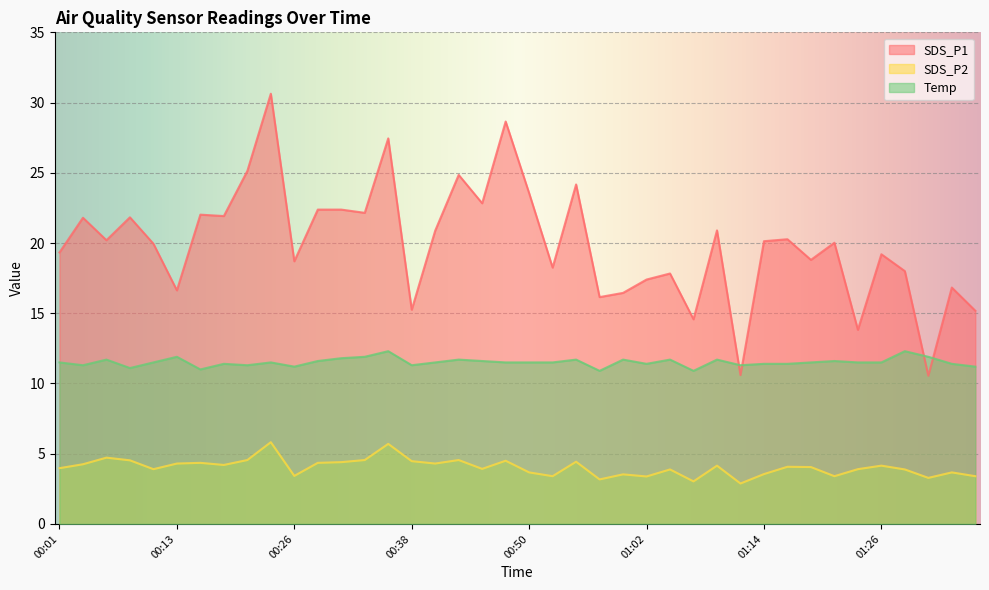

The value of SDS_P2 at 00:16 is 4.3. True or false?

True